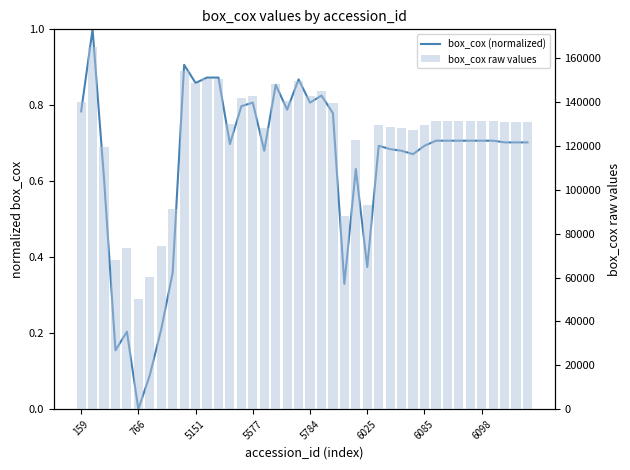

How many data points in box_cox raw values are above 131290?

20